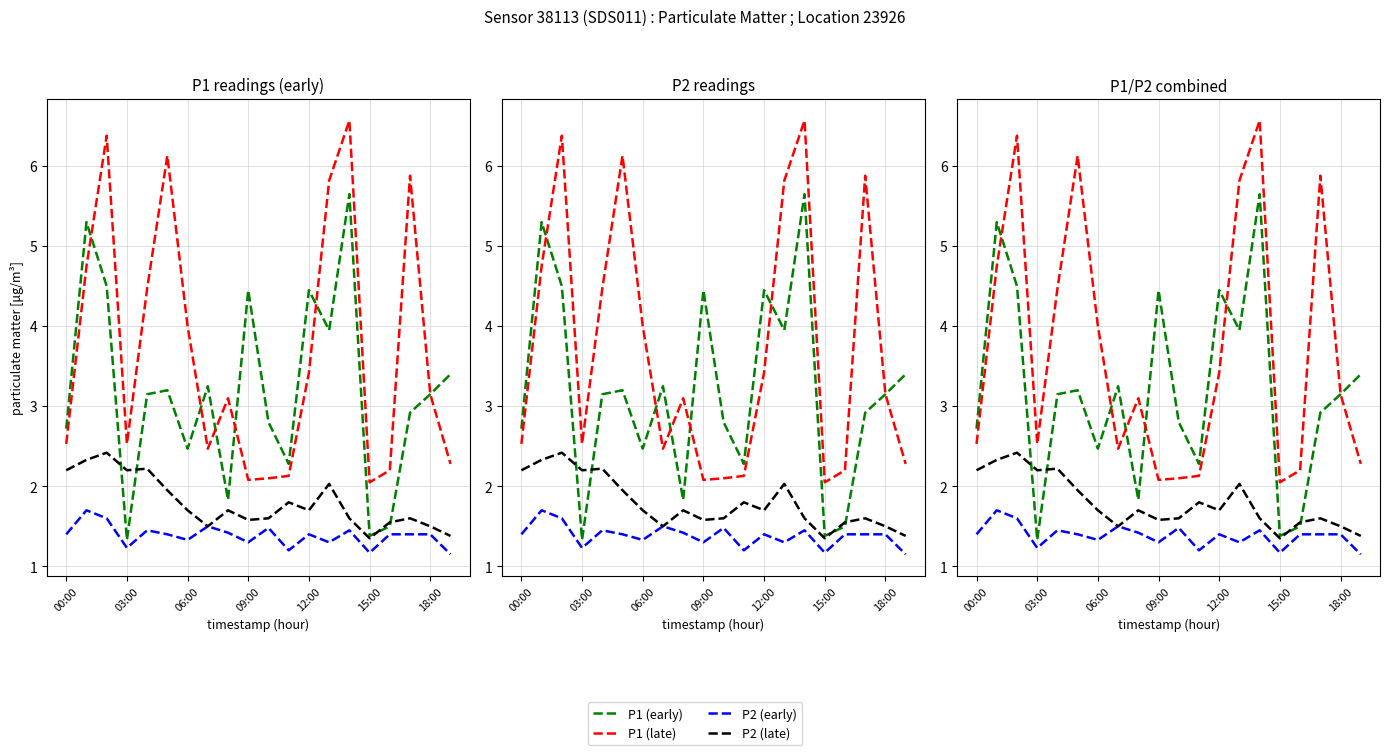

Reading right to left, extract all data points from this chart.

P1 (early): 3.4	3.1	2.9	1.5	1.4	5.7	4.0	4.5	2.3	2.8	4.5	1.8	3.2	2.5	3.2	3.1	1.3	4.5	5.3	2.7
P1 (late): 2.3	3.1	5.9	2.2	2.0	6.6	5.8	3.4	2.1	2.1	2.1	3.1	2.5	4.0	6.1	4.5	2.5	6.4	4.8	2.5
P2 (early): 1.1	1.4	1.4	1.4	1.2	1.4	1.3	1.4	1.2	1.5	1.3	1.4	1.5	1.3	1.4	1.4	1.2	1.6	1.7	1.4
P2 (late): 1.4	1.5	1.6	1.6	1.4	1.6	2.0	1.7	1.8	1.6	1.6	1.7	1.5	1.7	1.9	2.2	2.2	2.4	2.3	2.2